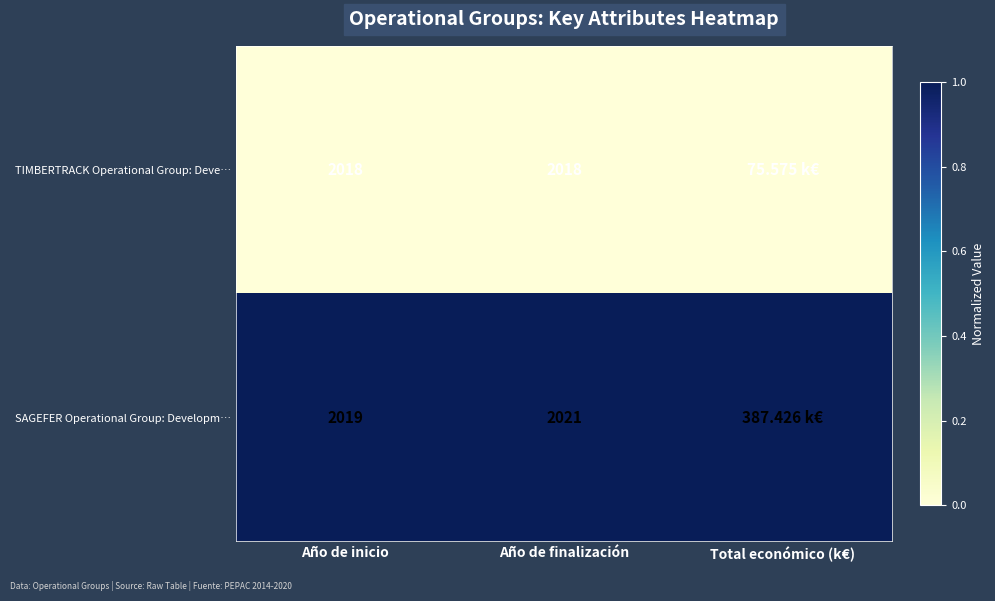

How many data points does each series have?

3